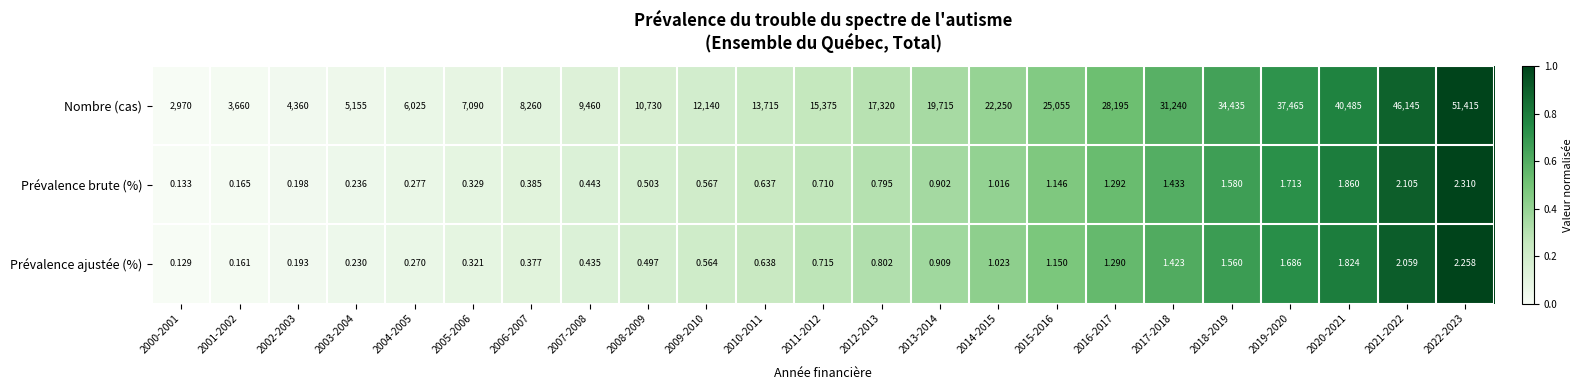

Rank the series at 2004-2005 from highest to lowest value.

Nombre (cas), Prévalence brute (%), Prévalence ajustée (%)